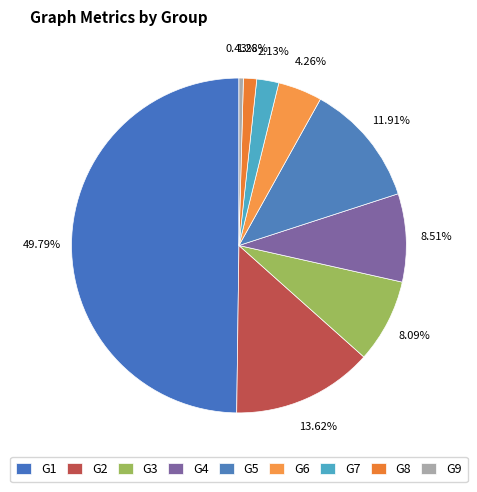

Count the number of slices in the pie.

9